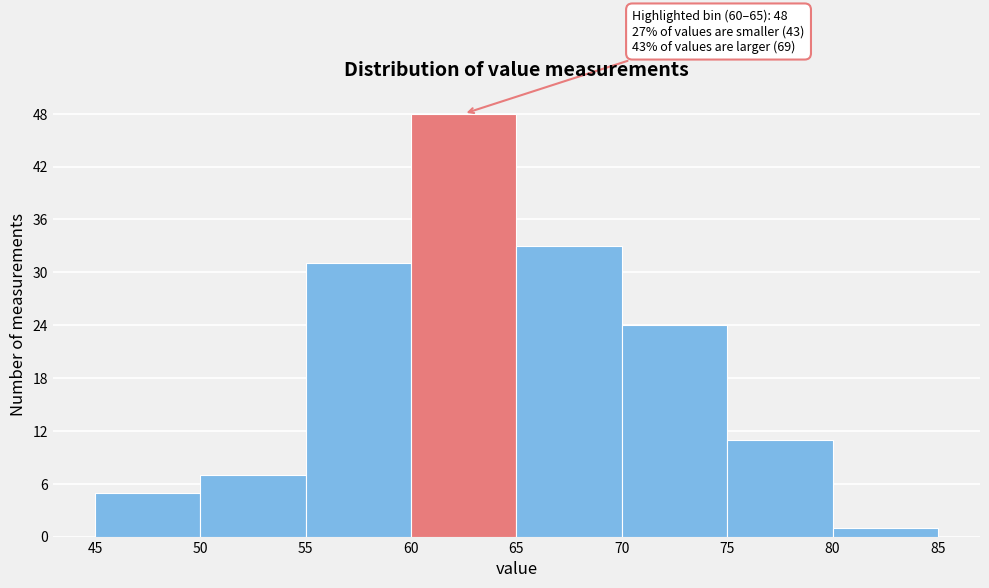

Over which range of the x-axis is the bar tallest?

60 to 65